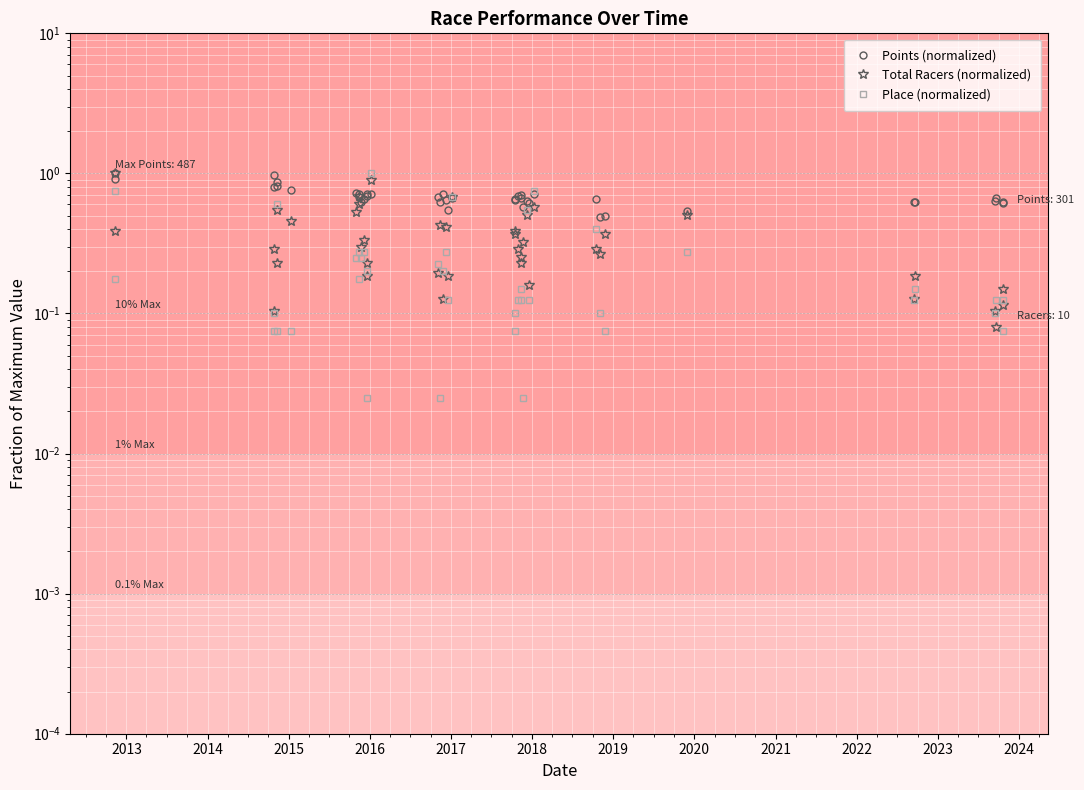

Rank the series by their maximum value, from lowest to highest.

Points (normalized), Total Racers (normalized), Place (normalized)